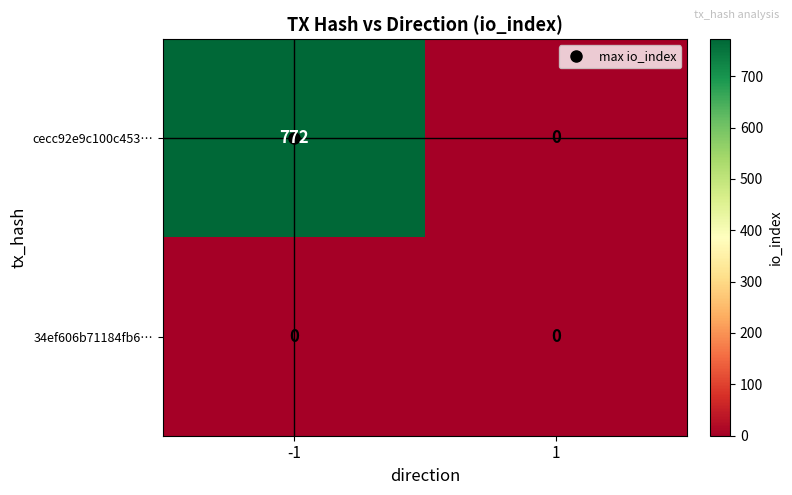

True or false: cecc92e9c100c453… has a value of 0 at 1.

True